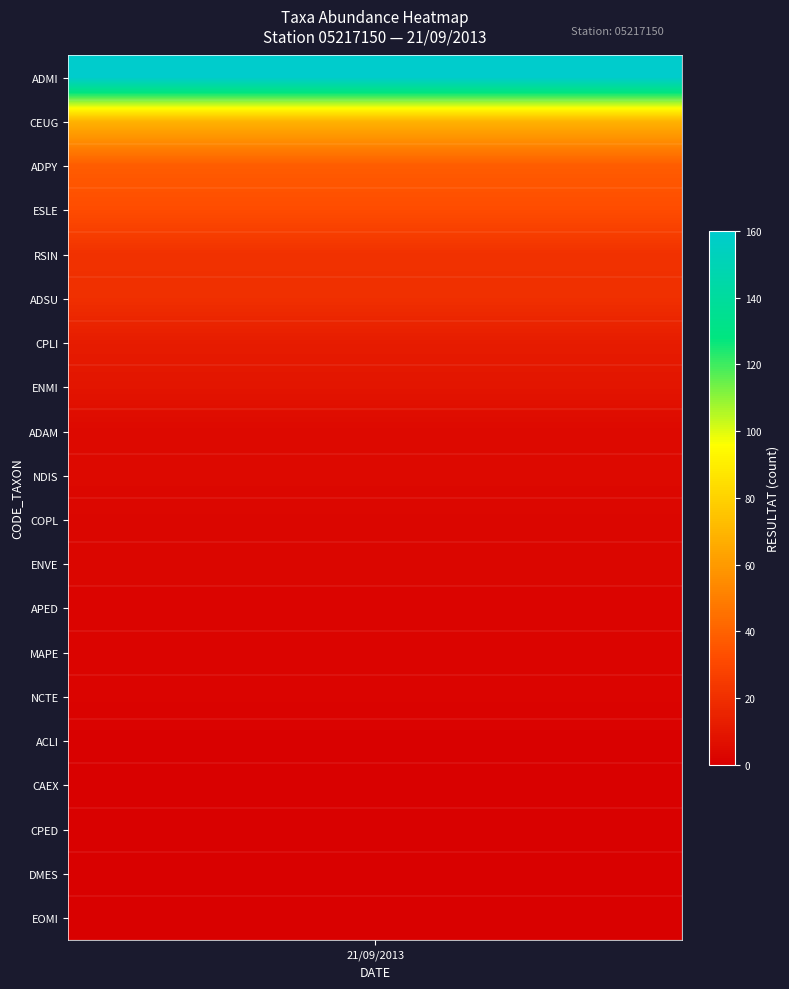

The value at 11 is 3. True or false?

True